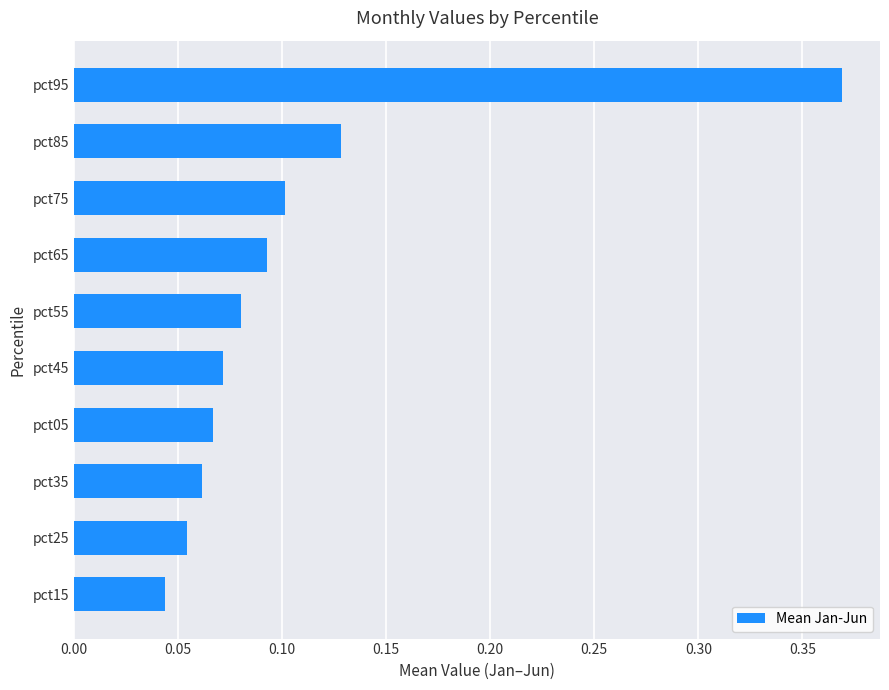

What is the difference between the maximum and minimum values?

0.3